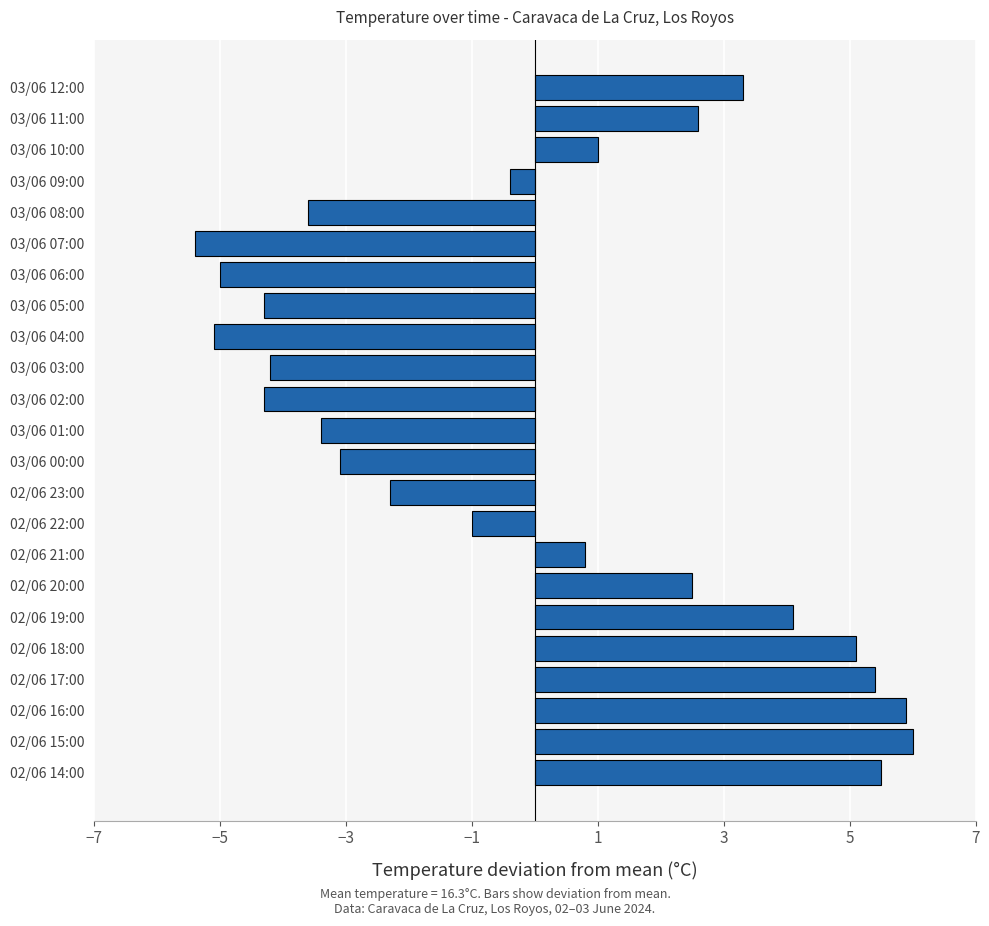

At which label is the value closest to 0?

03/06 09:00